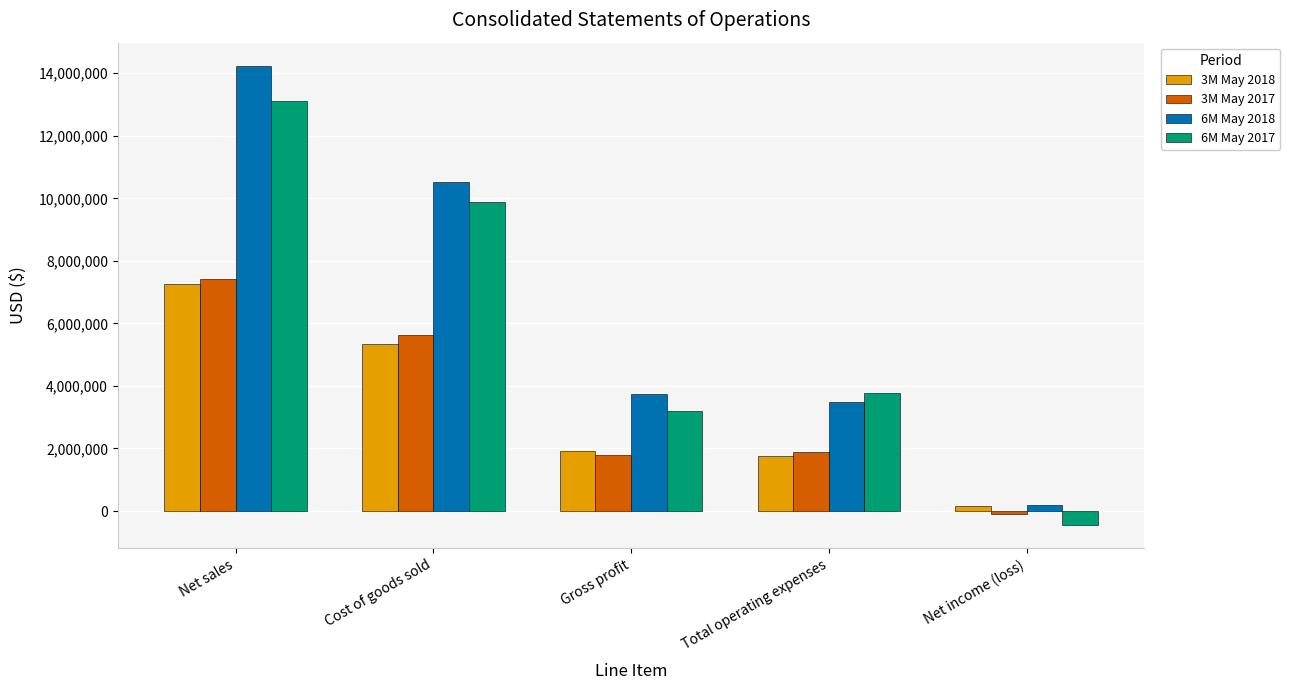

Are the bars horizontal?

No